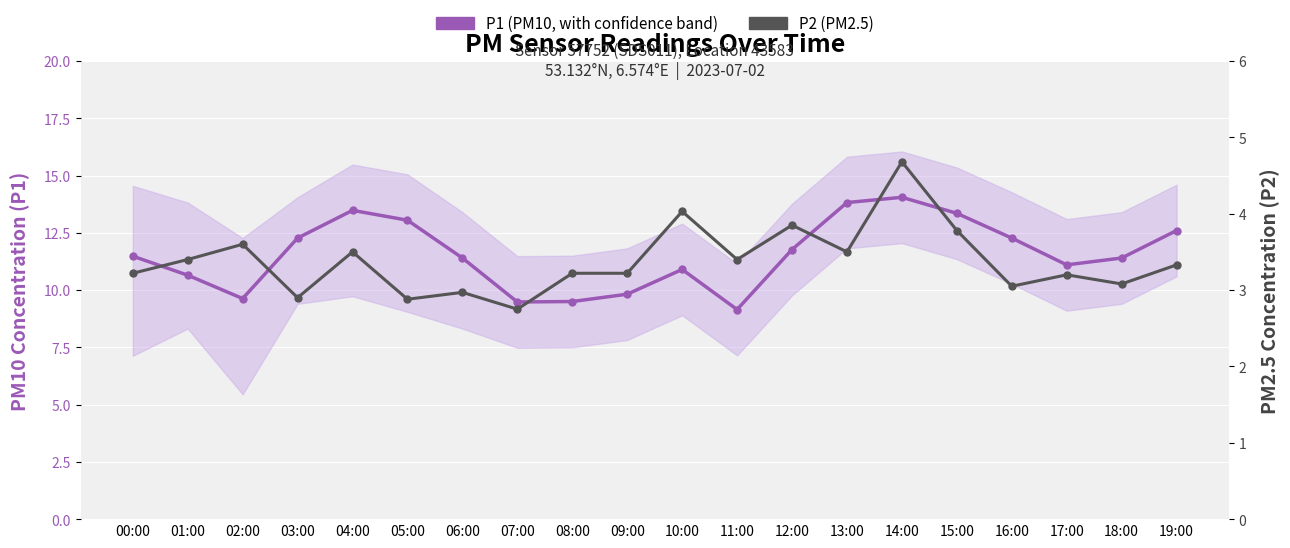

How many lines are shown in the chart?

2